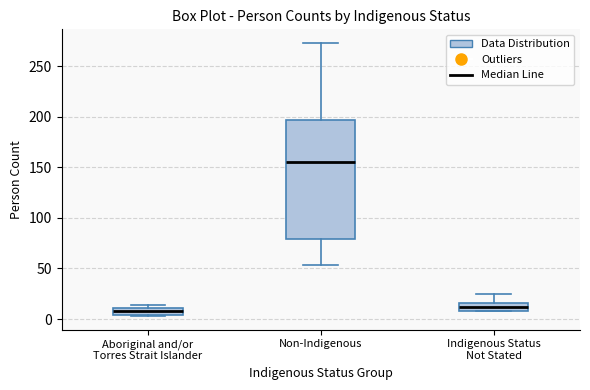

Where does the upper whisker of the box for Indigenous Status Not Stated end on the y-axis? The values are not printed on the chart, so give them approximately, as read against the axis.

25